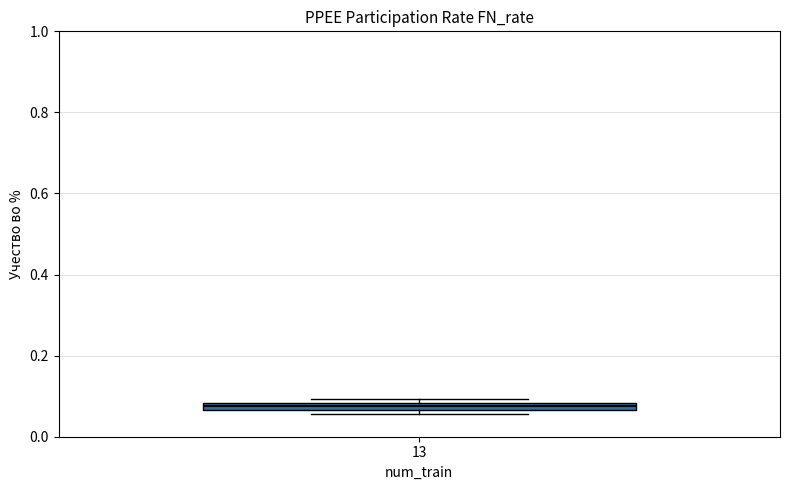

Where is the upper edge of the box at x = 13 on the y-axis? The values are not printed on the chart, so give them approximately, as read against the axis.

0.08